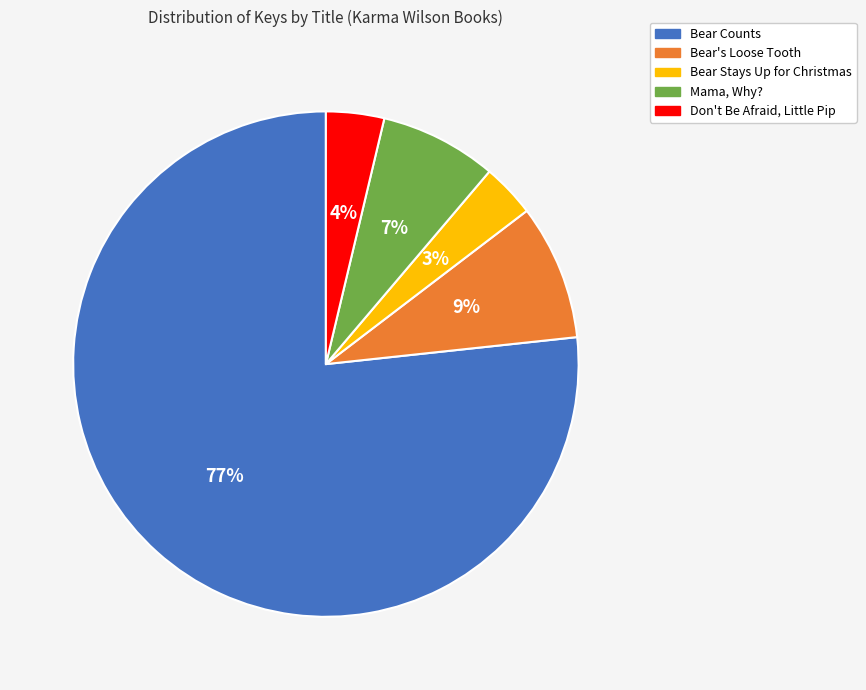

Which category has the biggest portion of the pie?

Bear Counts